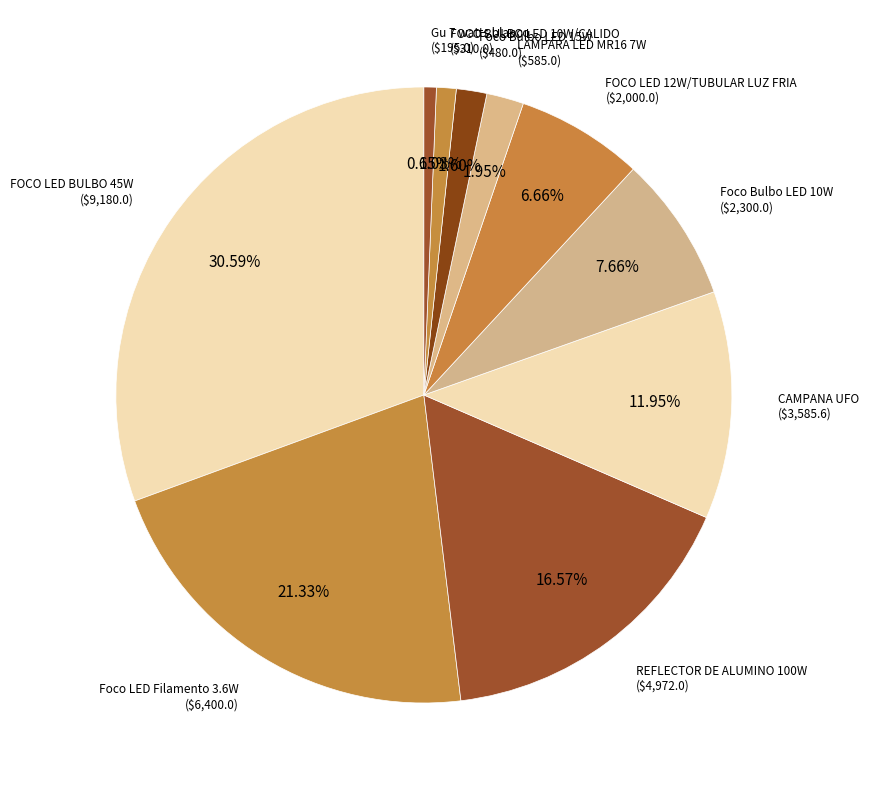

True or false: Foco Bulbo LED 15W accounts for 2% of the total.

True